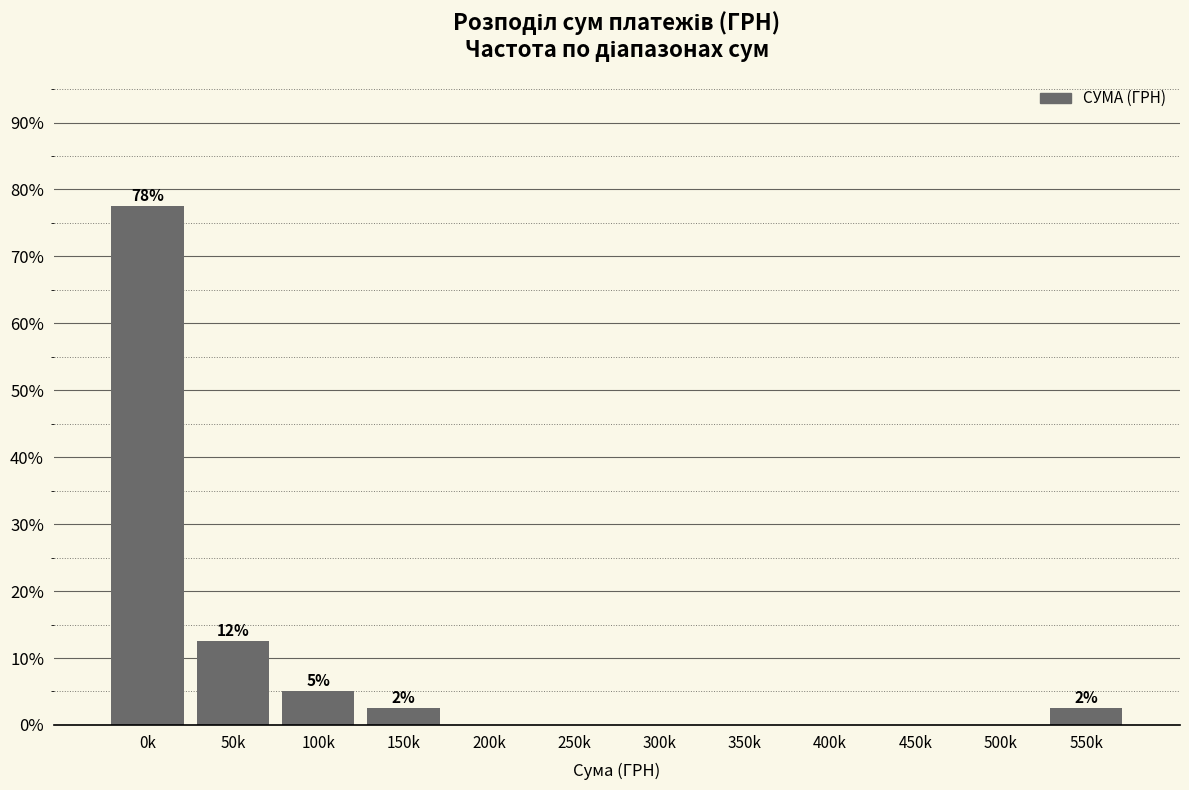

Reading left to right, list all the values displayed in this chart.

0k=77.5	50k=12.5	100k=5.0	150k=2.5	200k=0.0	250k=0.0	300k=0.0	350k=0.0	400k=0.0	450k=0.0	500k=0.0	550k=2.5